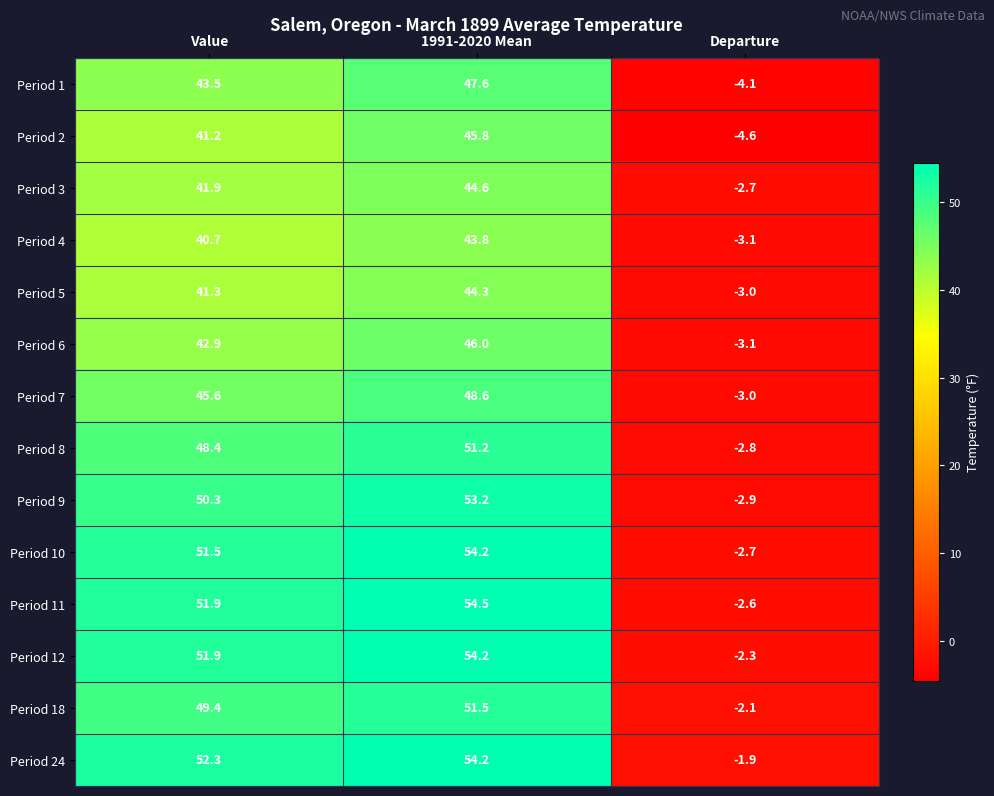

How many data points in Period 4 are less than 40?

1